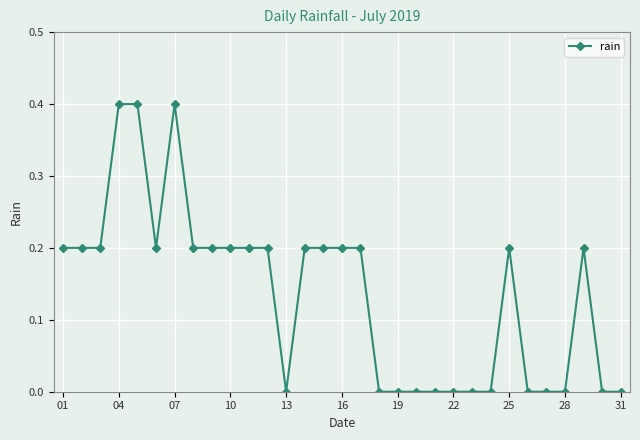

True or false: the data has more than 2 interior local peaks.

True